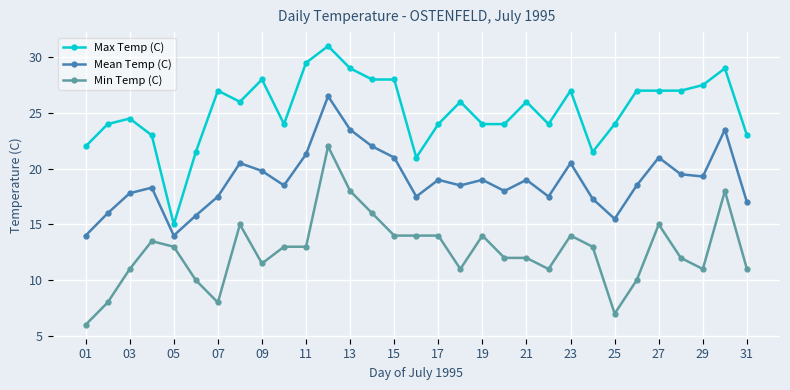

Rank the series by their maximum value, from lowest to highest.

Min Temp (C), Mean Temp (C), Max Temp (C)